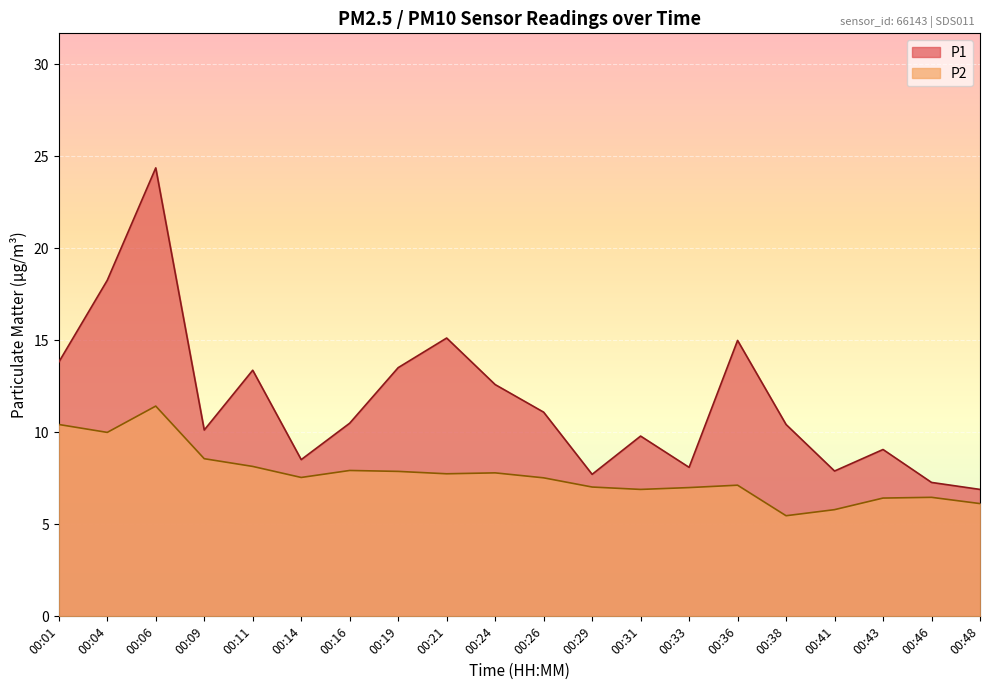

What is the difference between the highest and lowest values at 00:04?

8.3